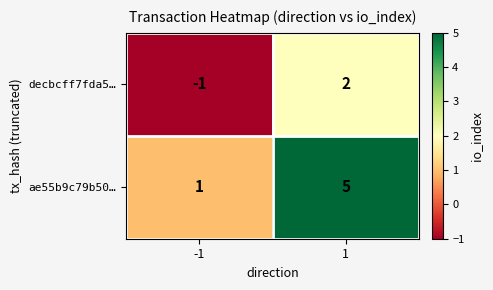

Rank the series by their average value, from lowest to highest.

decbcff7fda5…, ae55b9c79b50…